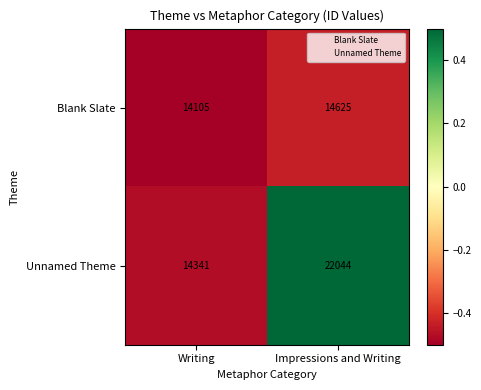

How many data points in Blank Slate are less than 14625?

1